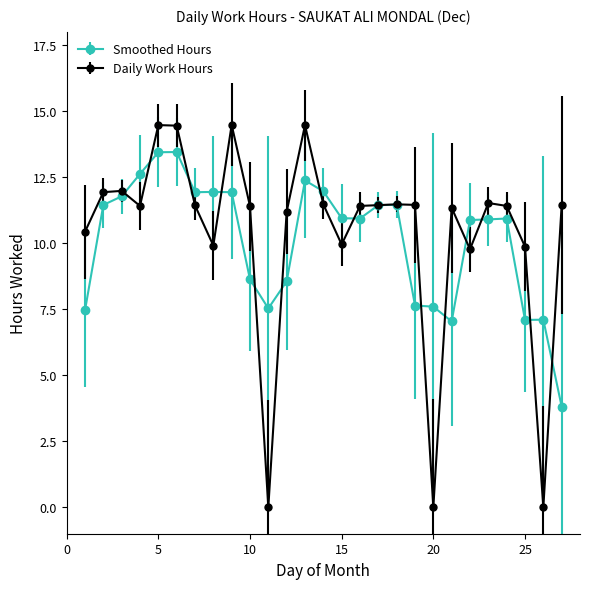

At how many categories does at least one series exceed 6?

27